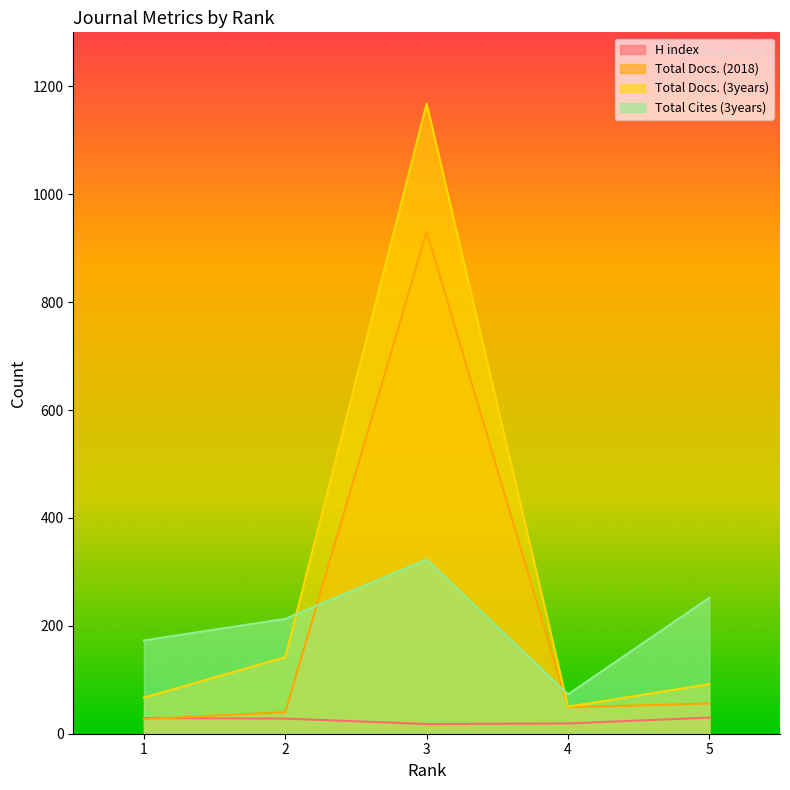

What is the approximate value of Total Docs. (3years) at 4, to the nearest 50?

50